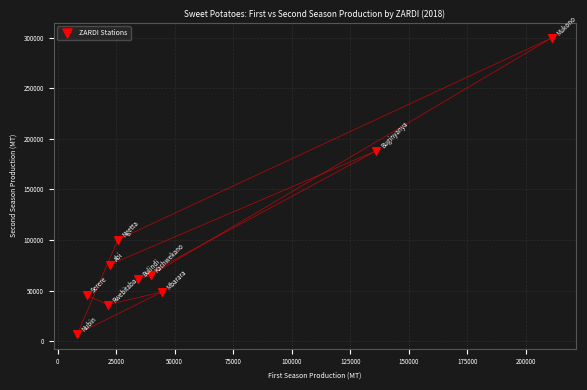

What Y value in the scatter plot is closest to 153571?

188282